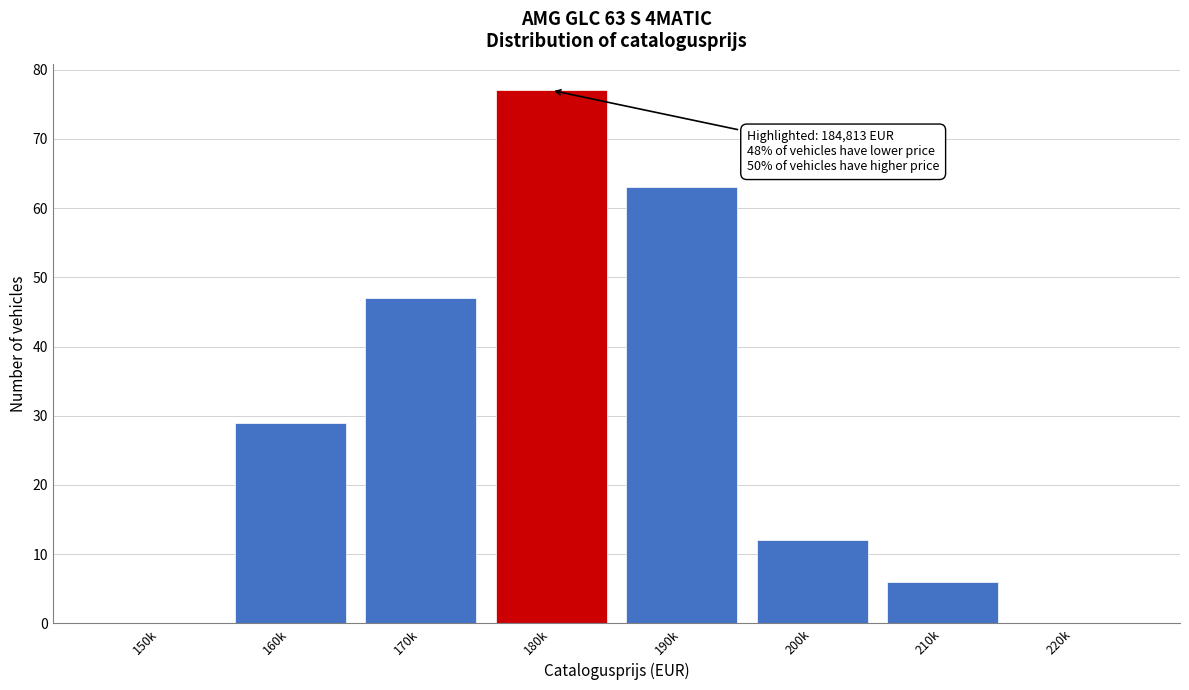

Reading left to right, what are all the values shown in this chart?

150k=0	160k=29	170k=47	180k=77	190k=63	200k=12	210k=6	220k=0